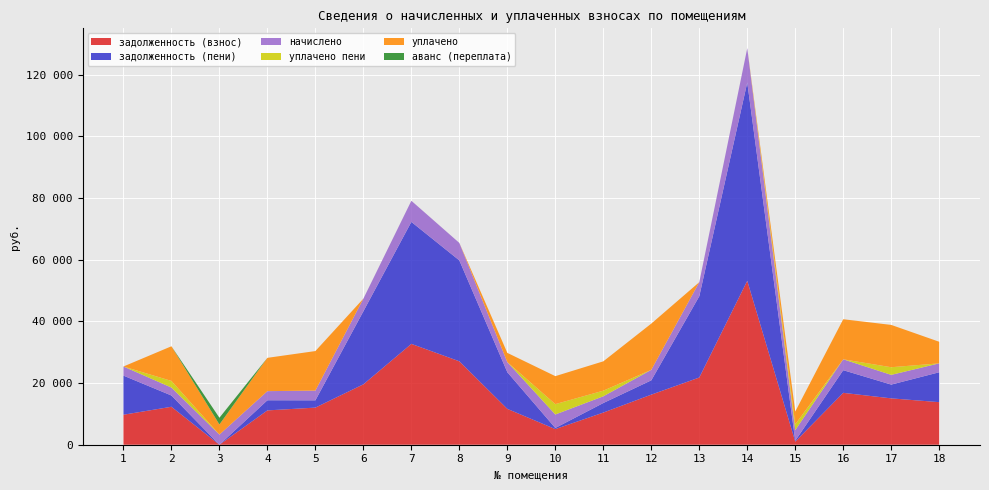

Reading left to right, transcribe all the data shown in this chart.

задолженность (взнос): 1=9728.2	2=12311.4	3=0.0	4=11130.6	5=12040.1	6=19587.8	7=32711.4	8=27059.2	9=11627.3	10=5067.7	11=10427.4	12=16242.0	13=21796.8	14=53176.3	15=1000.4	16=16826.8	17=15040.1	18=13805.8
задолженность (пени): 1=12688.0	2=3653.1	3=0.0	4=3290.4	5=2362.7	6=23690.6	7=39563.0	8=32726.9	9=11893.2	10=364.6	11=3094.2	12=4644.0	13=26362.3	14=64314.5	15=287.5	16=7351.3	17=4462.8	18=9697.5
начислено: 1=2959.8	2=2578.7	3=3286.3	4=2959.8	5=3150.2	6=4102.8	7=6851.6	8=5667.7	9=3265.9	10=4375.0	11=2184.1	12=3402.0	13=4565.5	14=11138.2	15=3449.6	16=3524.5	17=3150.2	18=2891.8
уплачено пени: 1=0.0	2=2152.9	3=0.0	4=0.0	5=0.4	6=0.0	7=0.0	8=0.0	9=0.0	10=3357.2	11=1823.4	12=0.0	13=0.0	14=0.0	15=1871.1	16=0.0	17=2482.3	18=0.0
уплачено: 1=0.0	2=11237.0	3=3286.3	4=10800.0	5=12827.6	6=0.0	7=0.0	8=0.0	9=3000.0	10=9078.1	11=9517.4	12=15000.0	13=0.0	14=0.0	15=4162.6	16=13000.0	17=13727.5	18=7000.0
аванс (переплата): 1=0.0	2=0.0	3=2173.5	4=0.0	5=0.0	6=0.0	7=0.0	8=0.0	9=0.0	10=0.0	11=0.0	12=0.0	13=0.0	14=0.0	15=0.0	16=0.0	17=0.0	18=0.0